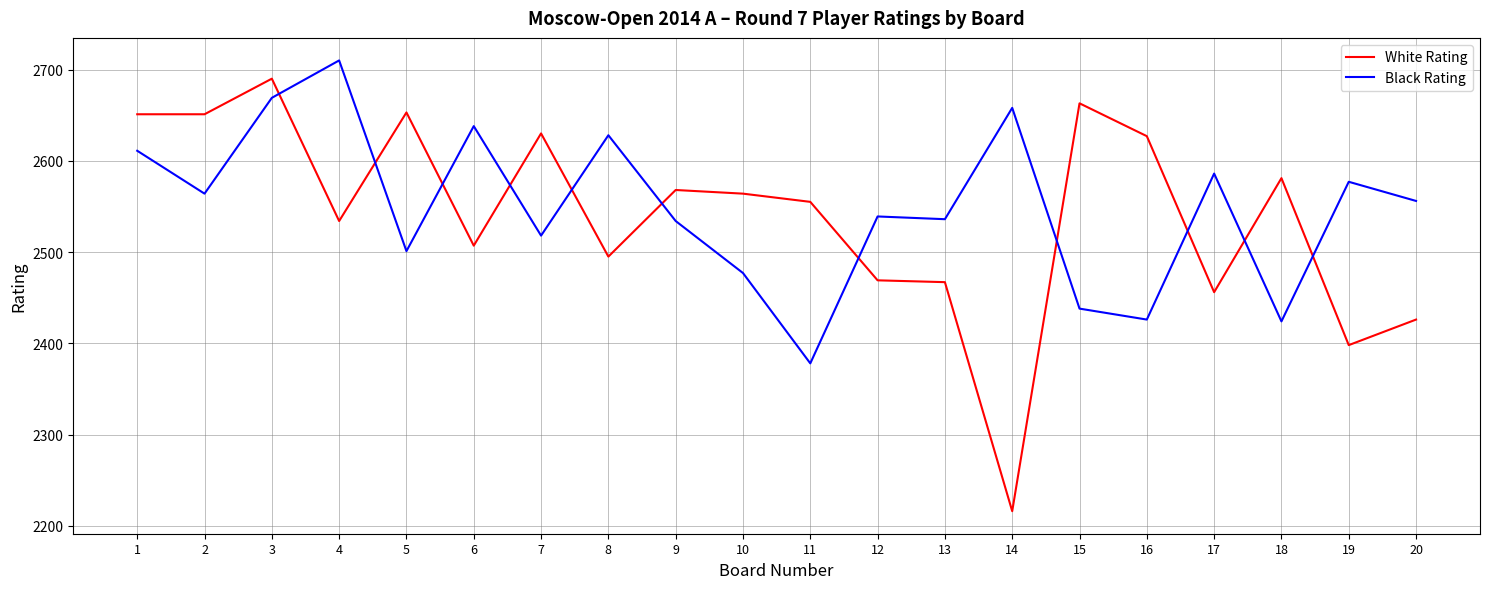

Which series has the widest spread of values?

White Rating